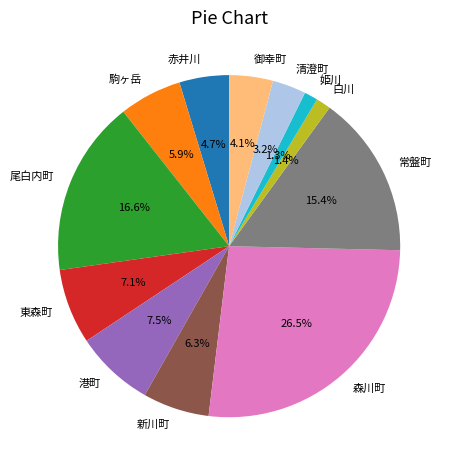

Approximately how many times larger is the value at 森川町 compared to 東森町?

3.7